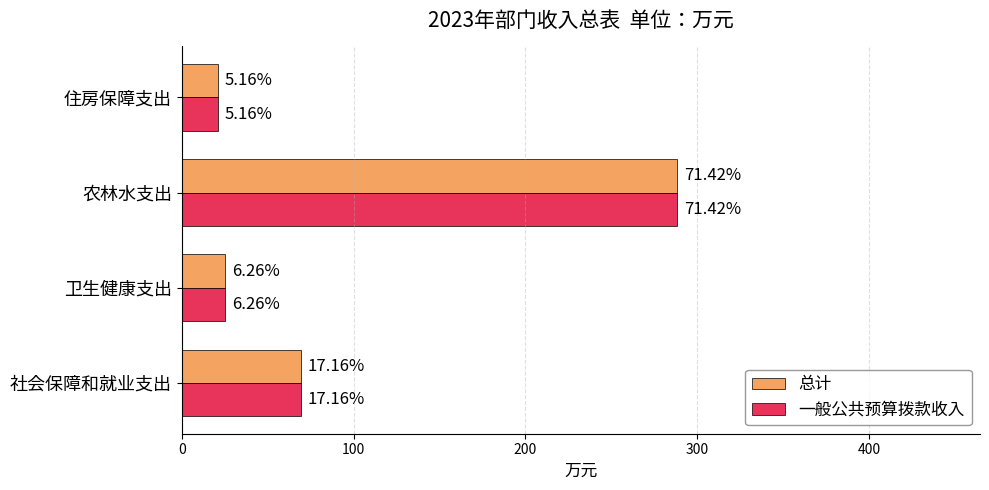

What are all the series names shown in the legend?

总计, 一般公共预算拨款收入